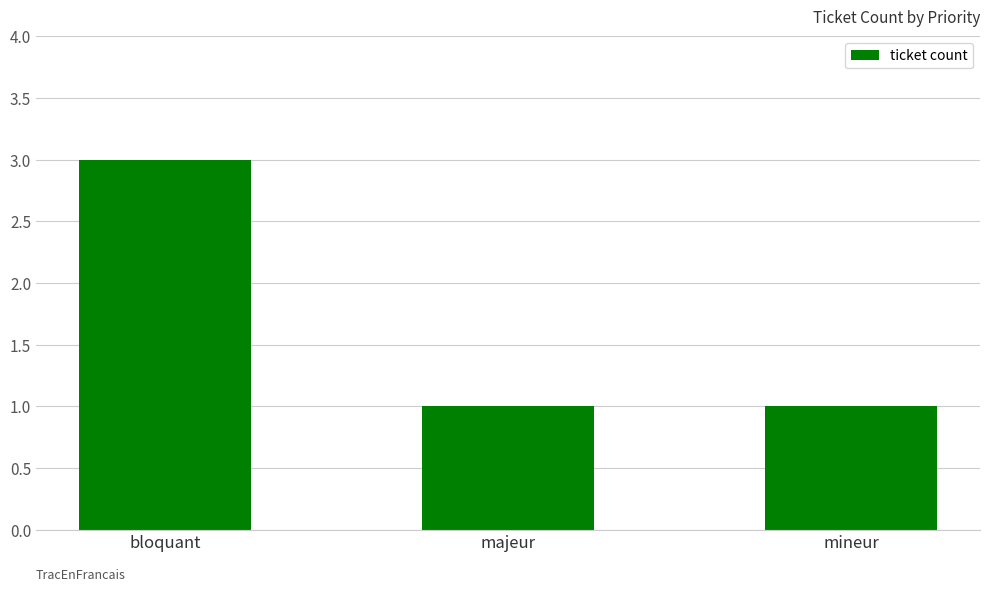

How many categories are shown in the chart?

3